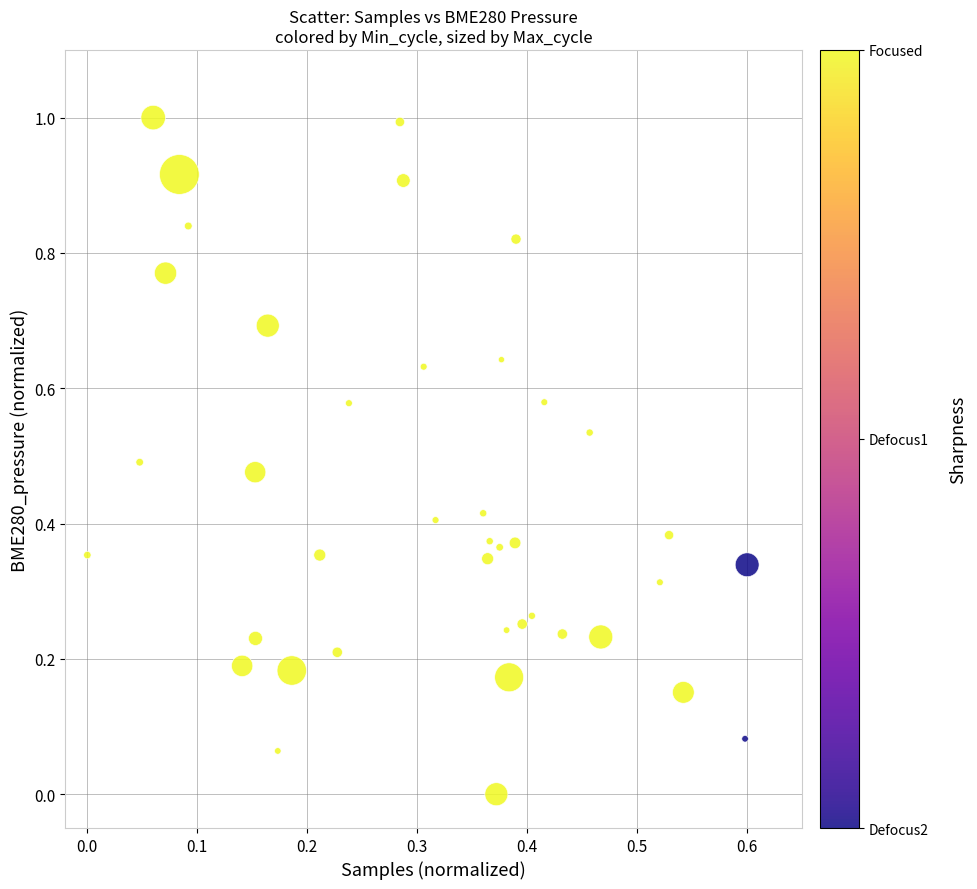

What is the range of Y values (max minus min)?

1.0